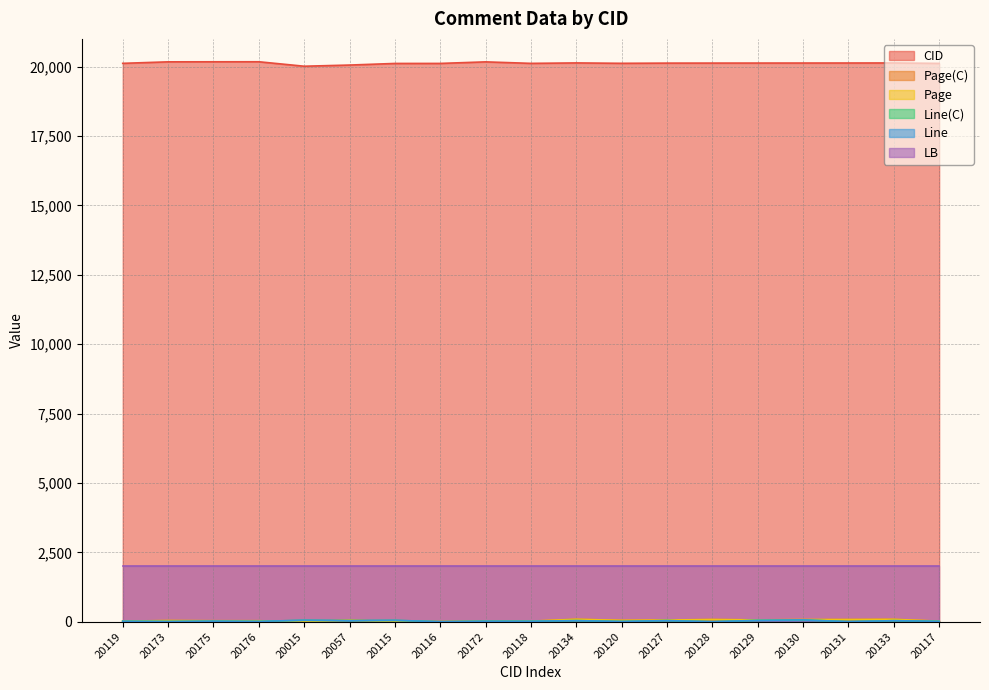

Does the chart have visible grid lines?

Yes